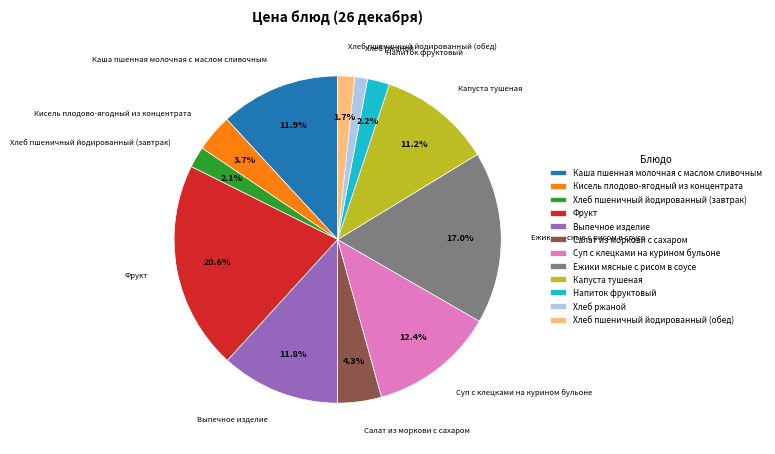

The Хлеб ржаной slice represents 1% of the pie. True or false?

True